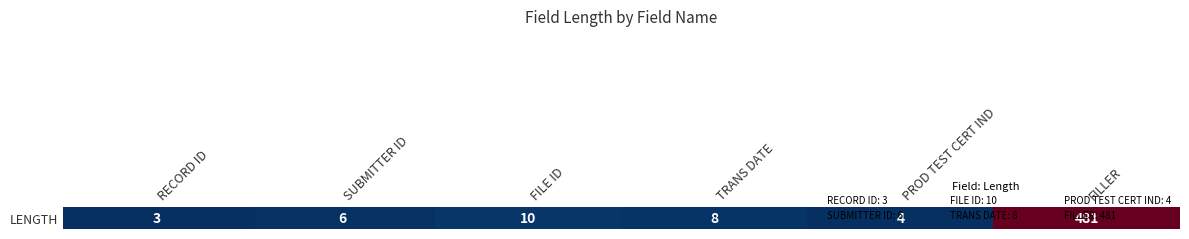

At which label does the data first exceed 8?

FILE ID